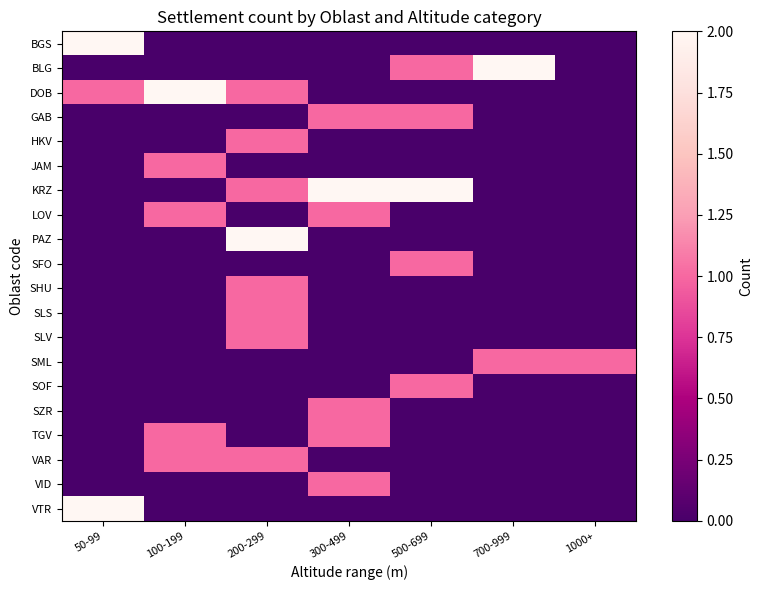

Reading left to right, transcribe all the data shown in this chart.

BGS: 50-99=2	100-199=0	200-299=0	300-499=0	500-699=0	700-999=0	1000+=0
BLG: 50-99=0	100-199=0	200-299=0	300-499=0	500-699=1	700-999=2	1000+=0
DOB: 50-99=1	100-199=2	200-299=1	300-499=0	500-699=0	700-999=0	1000+=0
GAB: 50-99=0	100-199=0	200-299=0	300-499=1	500-699=1	700-999=0	1000+=0
HKV: 50-99=0	100-199=0	200-299=1	300-499=0	500-699=0	700-999=0	1000+=0
JAM: 50-99=0	100-199=1	200-299=0	300-499=0	500-699=0	700-999=0	1000+=0
KRZ: 50-99=0	100-199=0	200-299=1	300-499=2	500-699=2	700-999=0	1000+=0
LOV: 50-99=0	100-199=1	200-299=0	300-499=1	500-699=0	700-999=0	1000+=0
PAZ: 50-99=0	100-199=0	200-299=2	300-499=0	500-699=0	700-999=0	1000+=0
SFO: 50-99=0	100-199=0	200-299=0	300-499=0	500-699=1	700-999=0	1000+=0
SHU: 50-99=0	100-199=0	200-299=1	300-499=0	500-699=0	700-999=0	1000+=0
SLS: 50-99=0	100-199=0	200-299=1	300-499=0	500-699=0	700-999=0	1000+=0
SLV: 50-99=0	100-199=0	200-299=1	300-499=0	500-699=0	700-999=0	1000+=0
SML: 50-99=0	100-199=0	200-299=0	300-499=0	500-699=0	700-999=1	1000+=1
SOF: 50-99=0	100-199=0	200-299=0	300-499=0	500-699=1	700-999=0	1000+=0
SZR: 50-99=0	100-199=0	200-299=0	300-499=1	500-699=0	700-999=0	1000+=0
TGV: 50-99=0	100-199=1	200-299=0	300-499=1	500-699=0	700-999=0	1000+=0
VAR: 50-99=0	100-199=1	200-299=1	300-499=0	500-699=0	700-999=0	1000+=0
VID: 50-99=0	100-199=0	200-299=0	300-499=1	500-699=0	700-999=0	1000+=0
VTR: 50-99=2	100-199=0	200-299=0	300-499=0	500-699=0	700-999=0	1000+=0